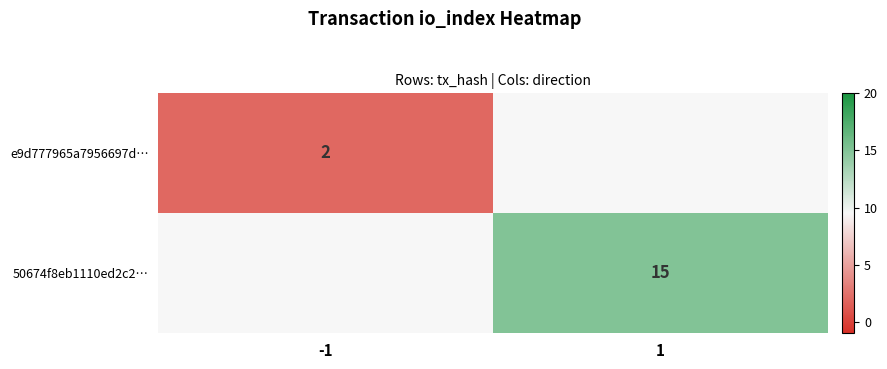

How many data points does each series have?

2